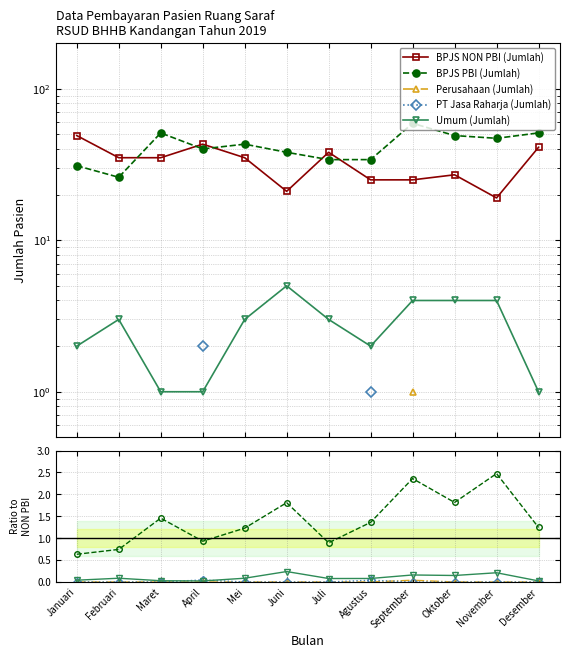

The PT Jasa Raharja (Jumlah) series shows -0.0 at Juli. True or false?

False